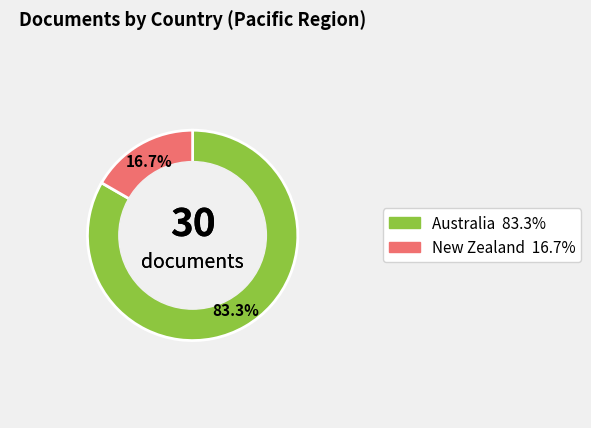

To the nearest percent, what portion does Australia represent?

83%